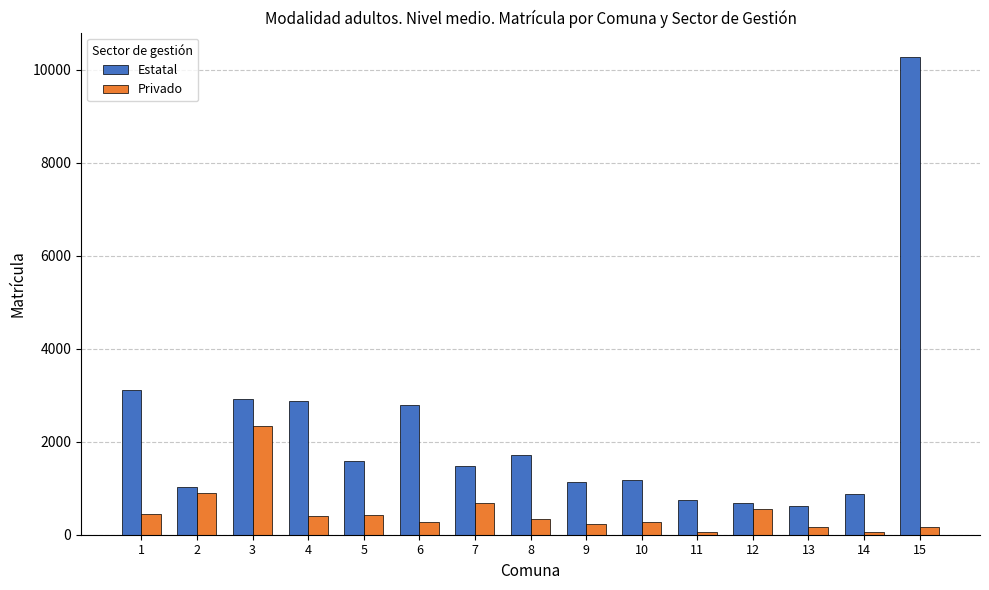

How many series are shown in this chart?

2